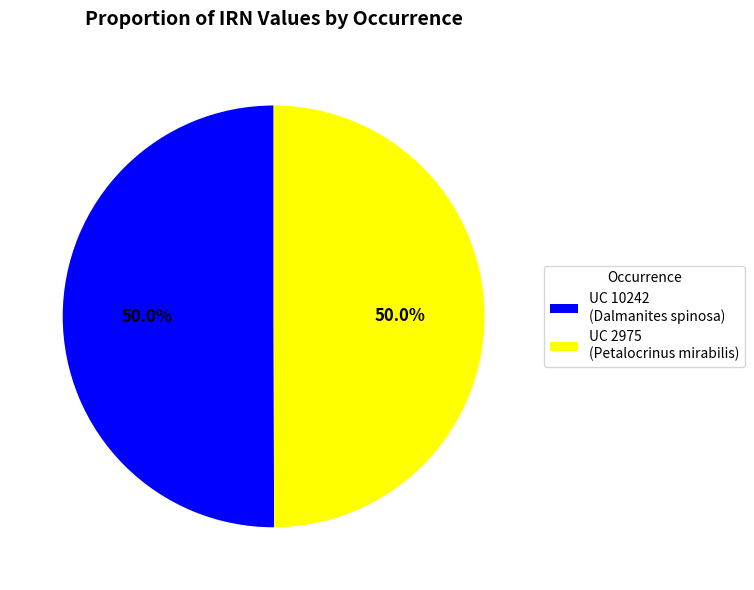

Combined, do UC 2975 (Petalocrinus mirabilis) and UC 10242 (Dalmanites spinosa) account for over 50%?

Yes